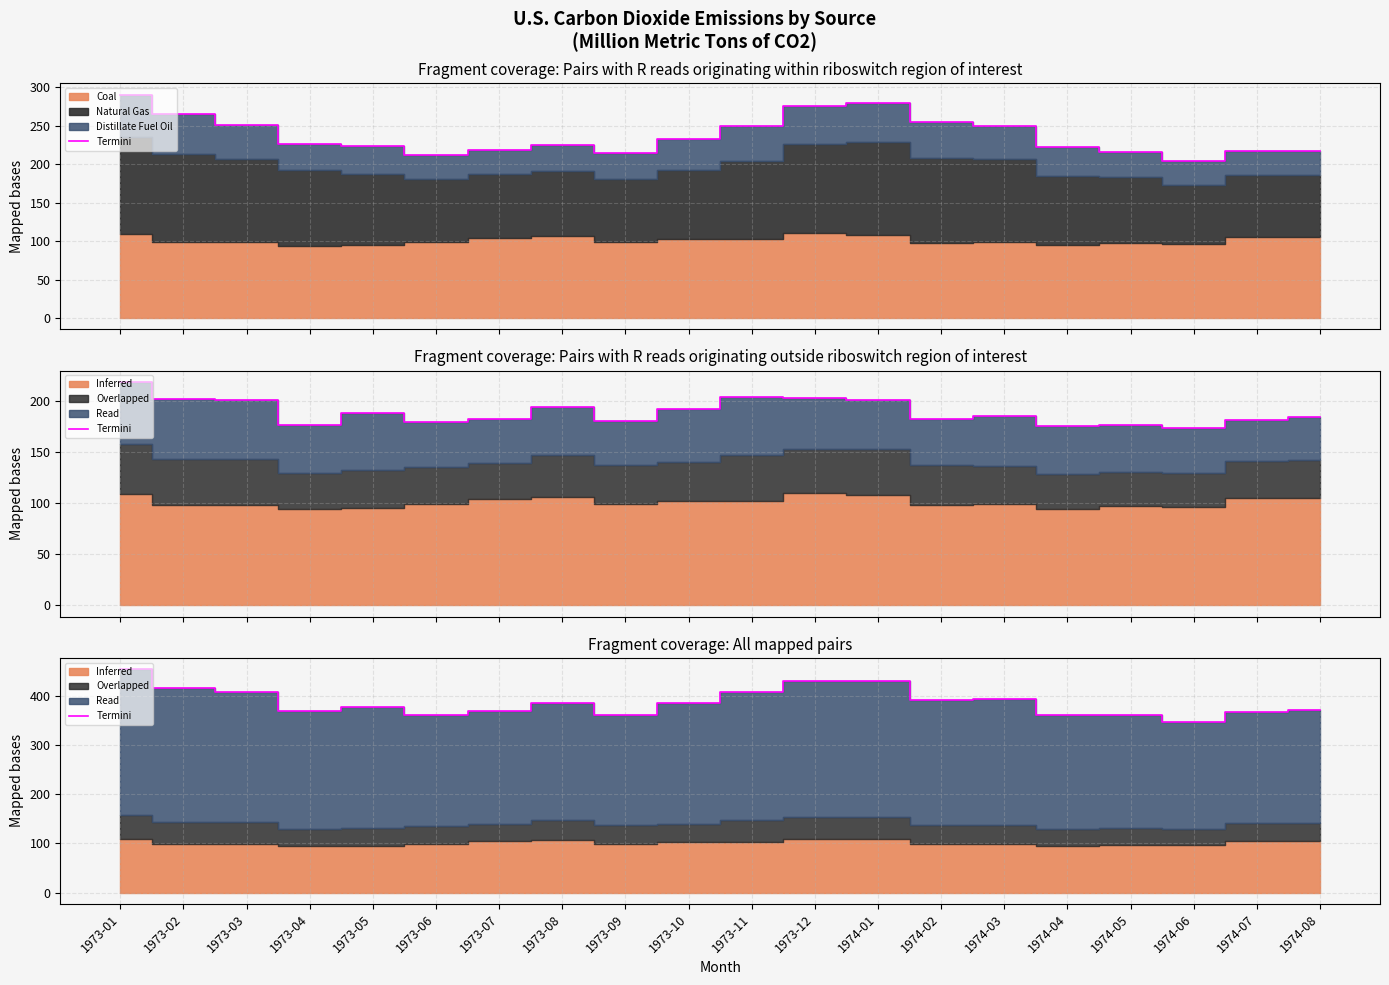

What position from the left is 1974-08?

20